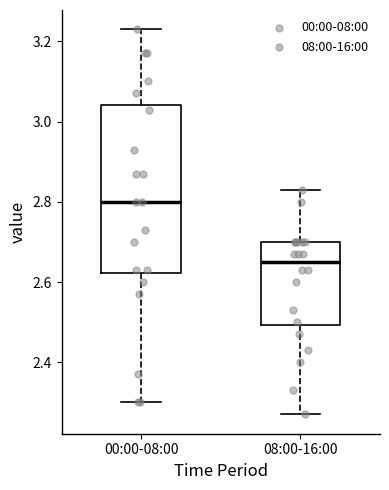

Which box is the tallest, from its lower edge to its upper edge?

00:00-08:00